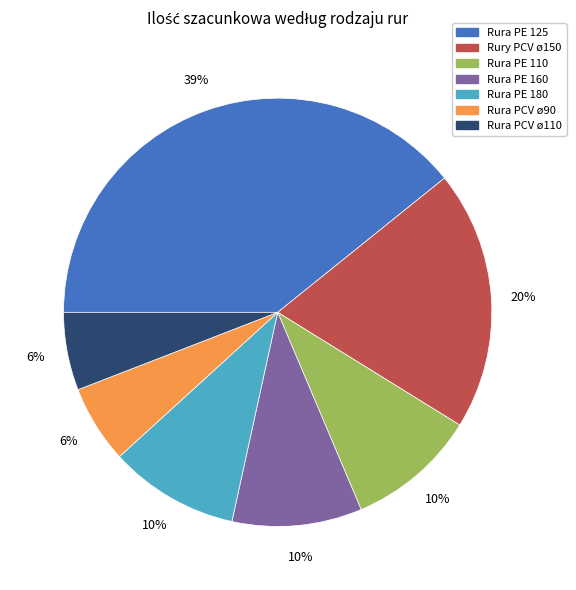

What is the largest slice in the pie chart?

Rura PE 125